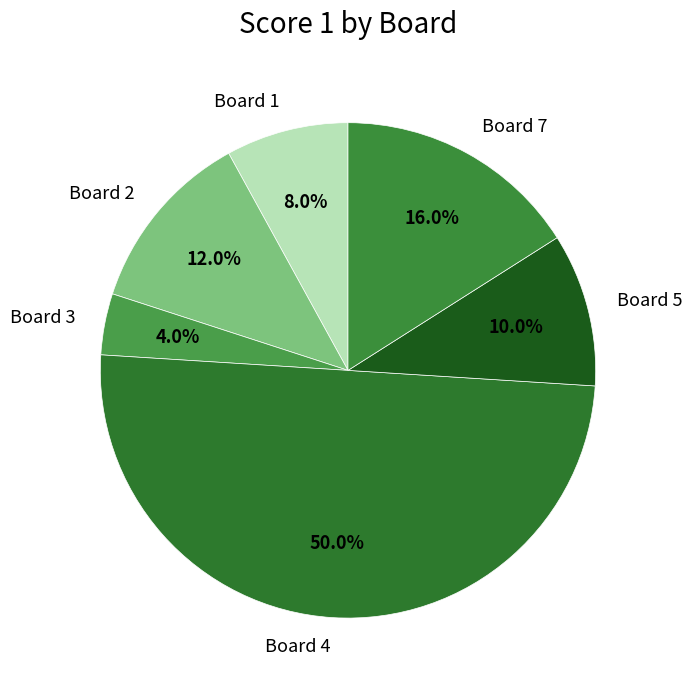

Count the number of slices in the pie.

6